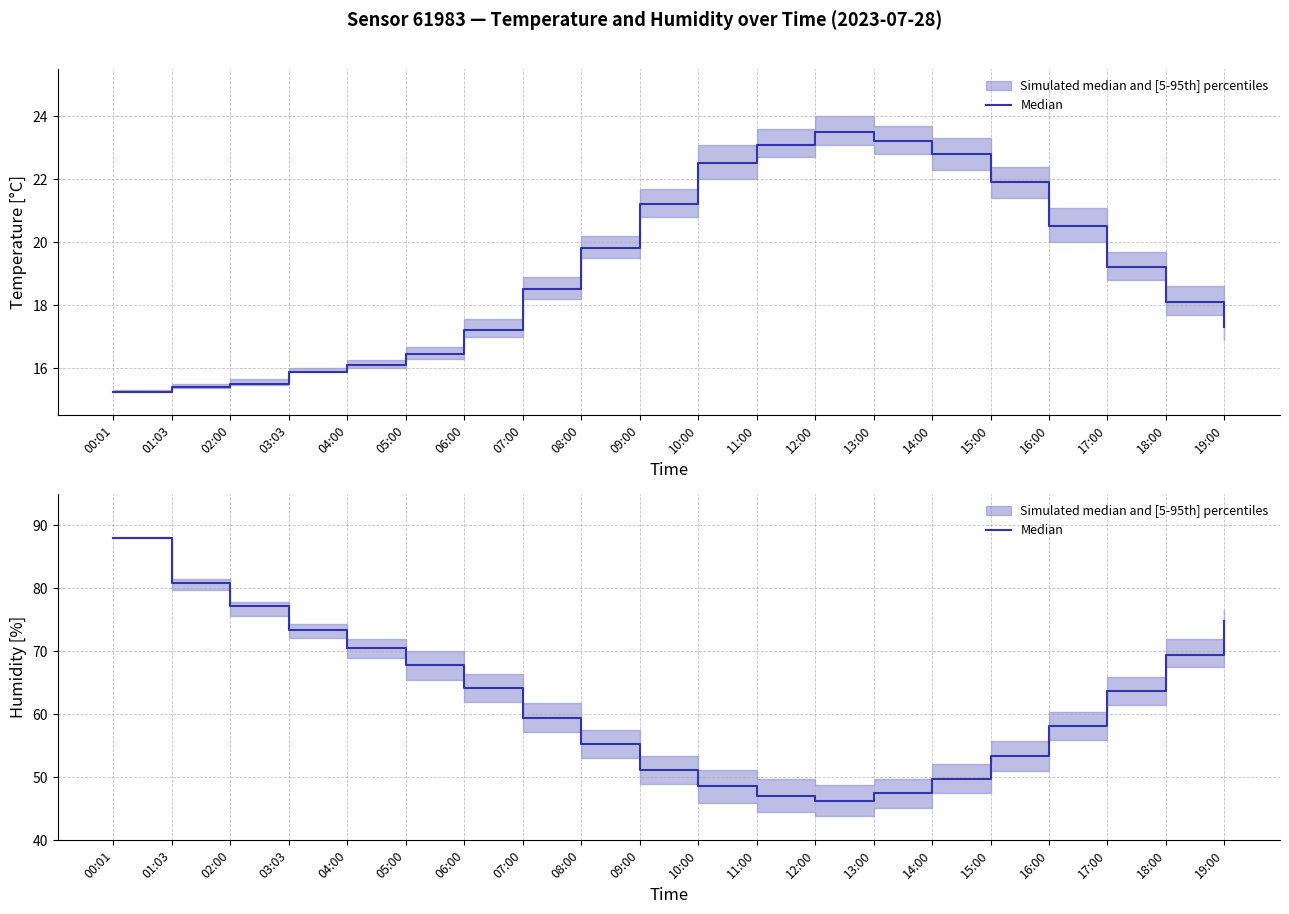

True or false: there are more than 2 points higher than both neighbors.

False